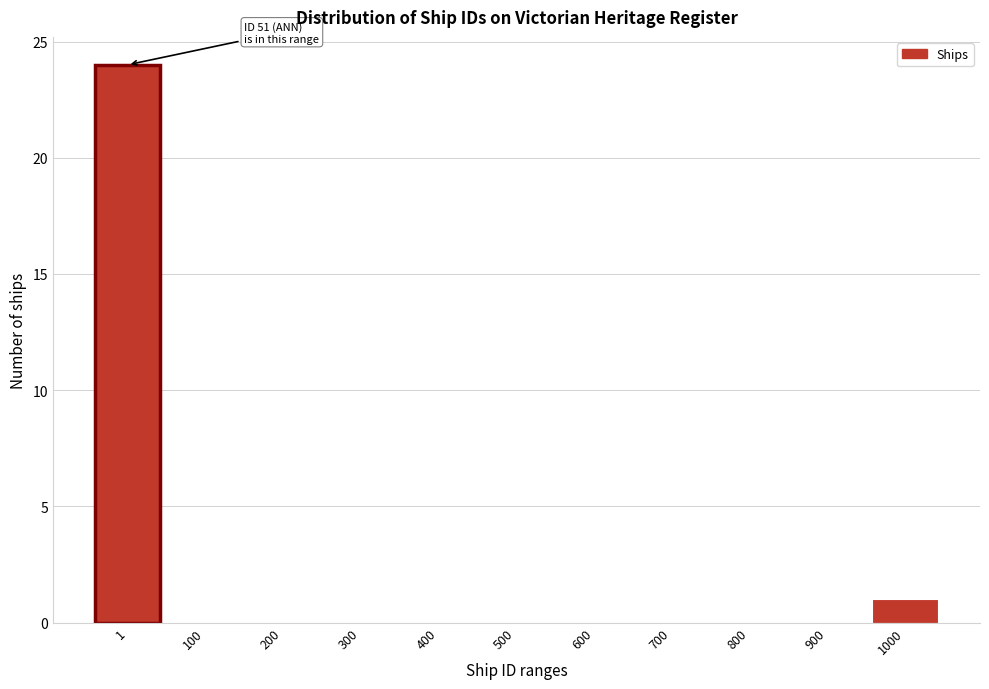

Reading left to right, what are all the values shown in this chart?

1=24	100=0	200=0	300=0	400=0	500=0	600=0	700=0	800=0	900=0	1000=1